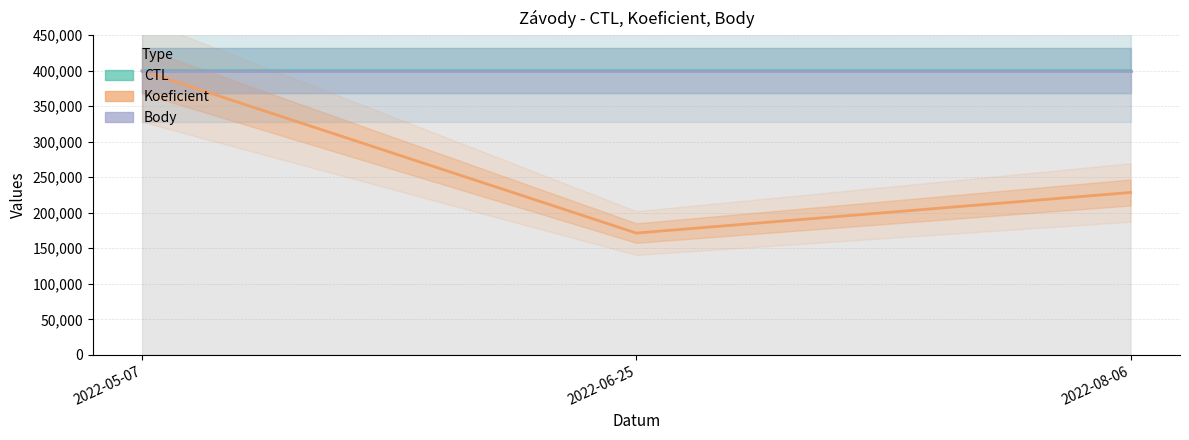

At which label does Koeficient reach its peak?

2022-05-07